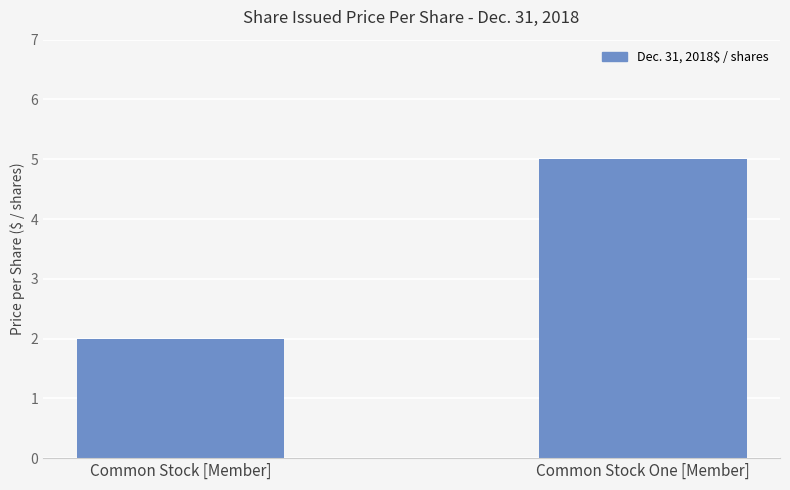

What is the change in value from Common Stock [Member] to Common Stock One [Member]?

+3